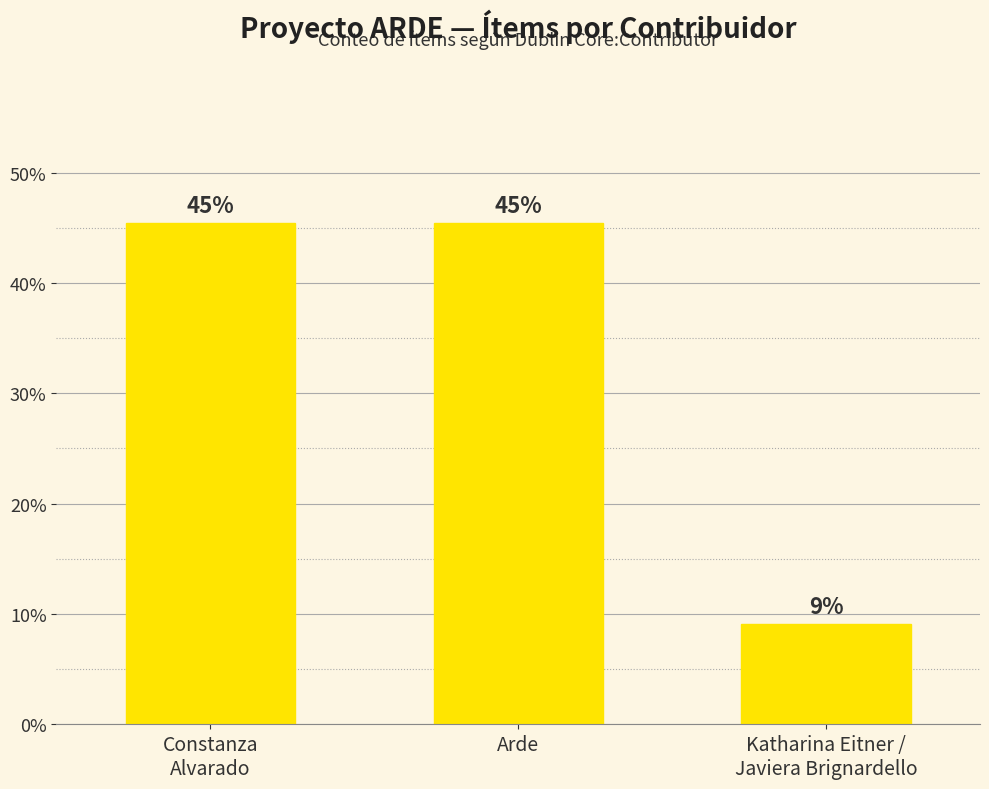

Reading left to right, list all the values displayed in this chart.

Constanza
Alvarado=45.5	Arde=45.5	Katharina Eitner /
Javiera Brignardello=9.1